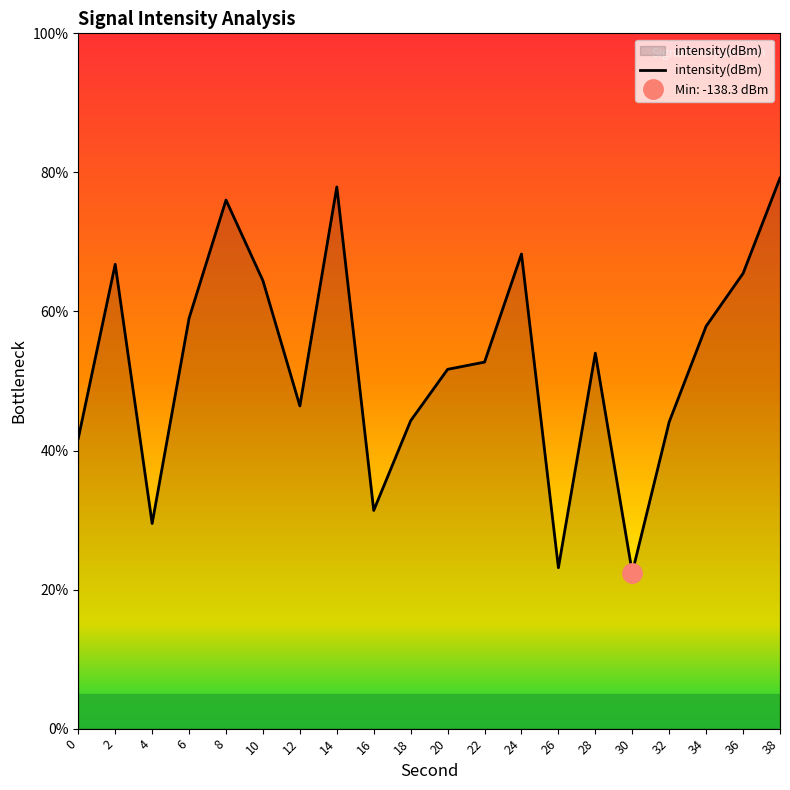

Where is the first local minimum?

4